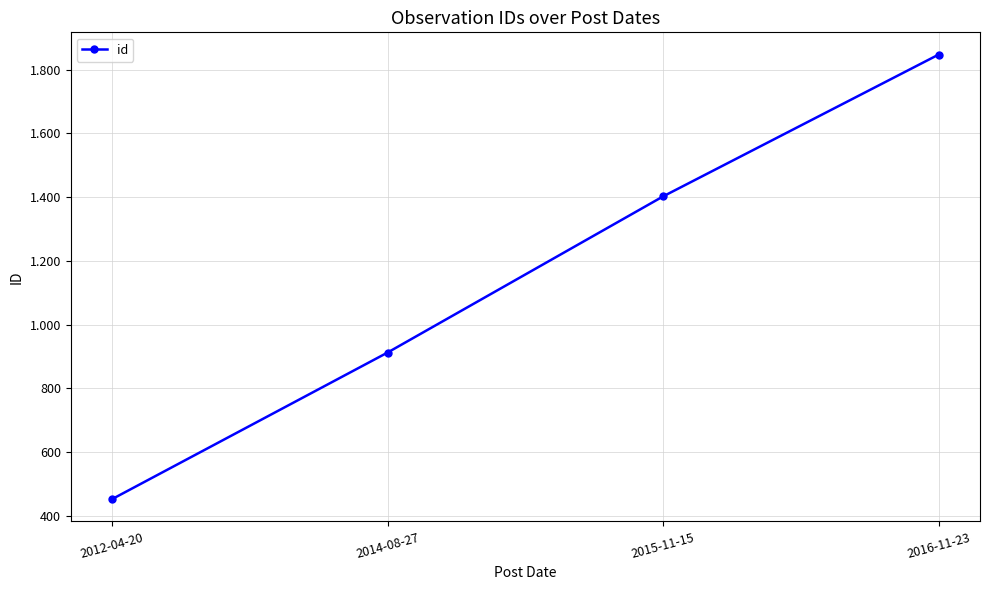

Read the value at 2012-04-20, to the nearest 100.

500